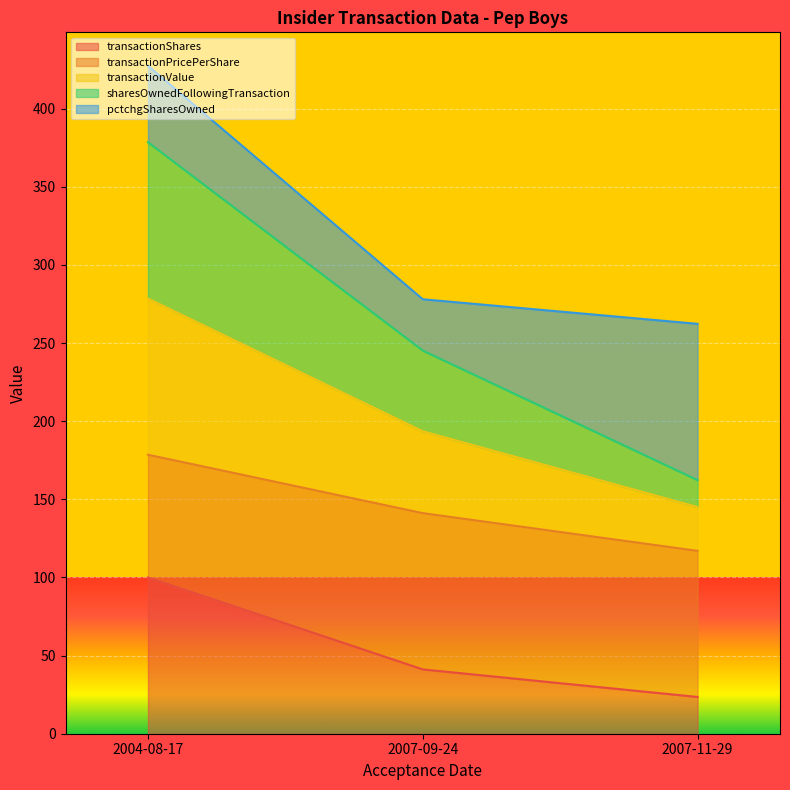

Which category has the highest value in the transactionShares series?

2004-08-17